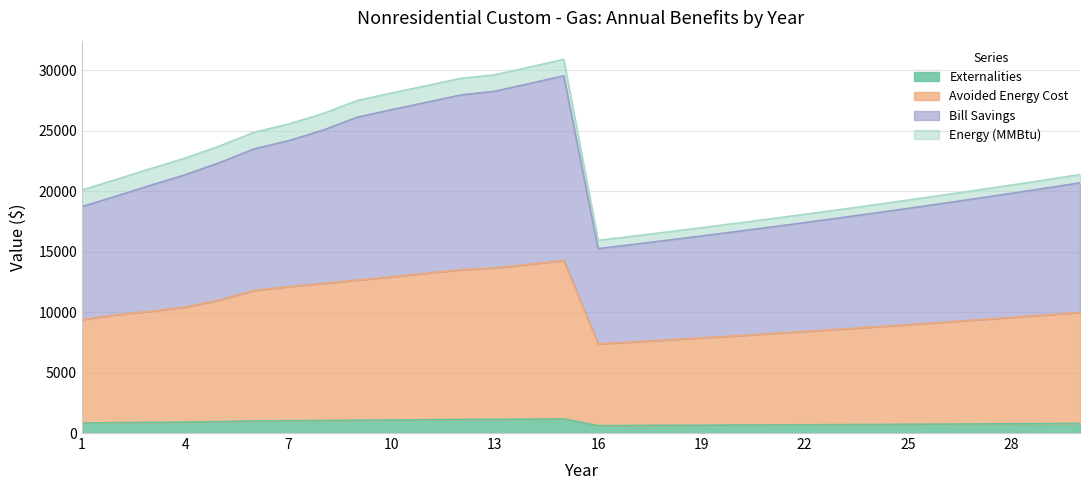

What is the value of the Externalities point at the 7th from the left?

1020.2